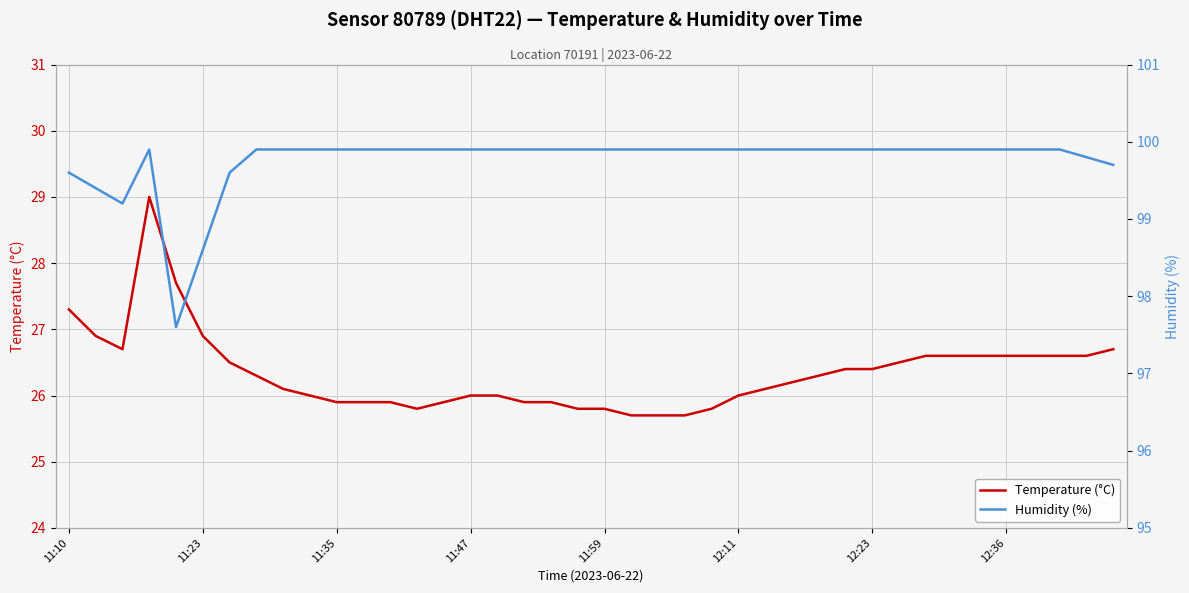

True or false: Temperature (°C) has a value of 26.3 at 28.

True